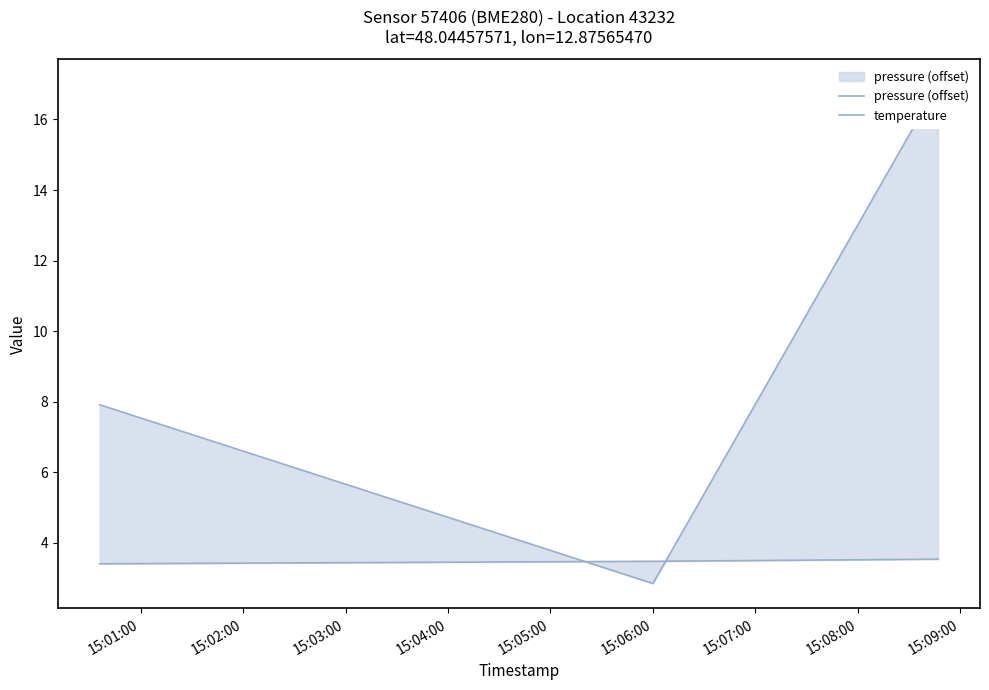

Rank the series by their average value, from lowest to highest.

temperature, pressure (offset)